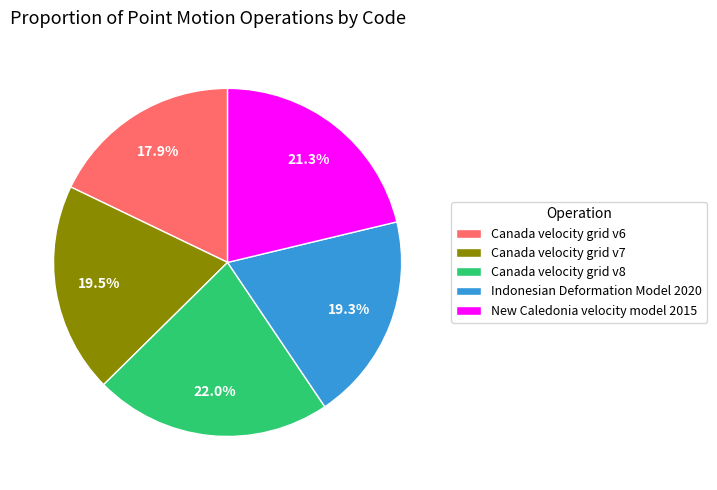

True or false: Canada velocity grid v7 accounts for 26% of the total.

False